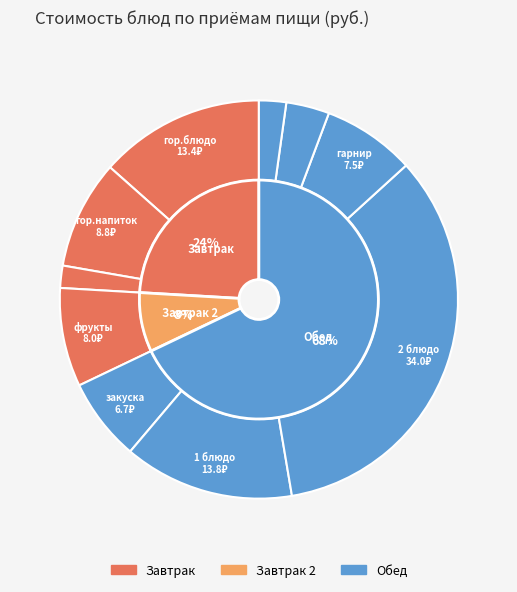

Which category has the biggest portion of the pie?

Обед (2 блюдо)